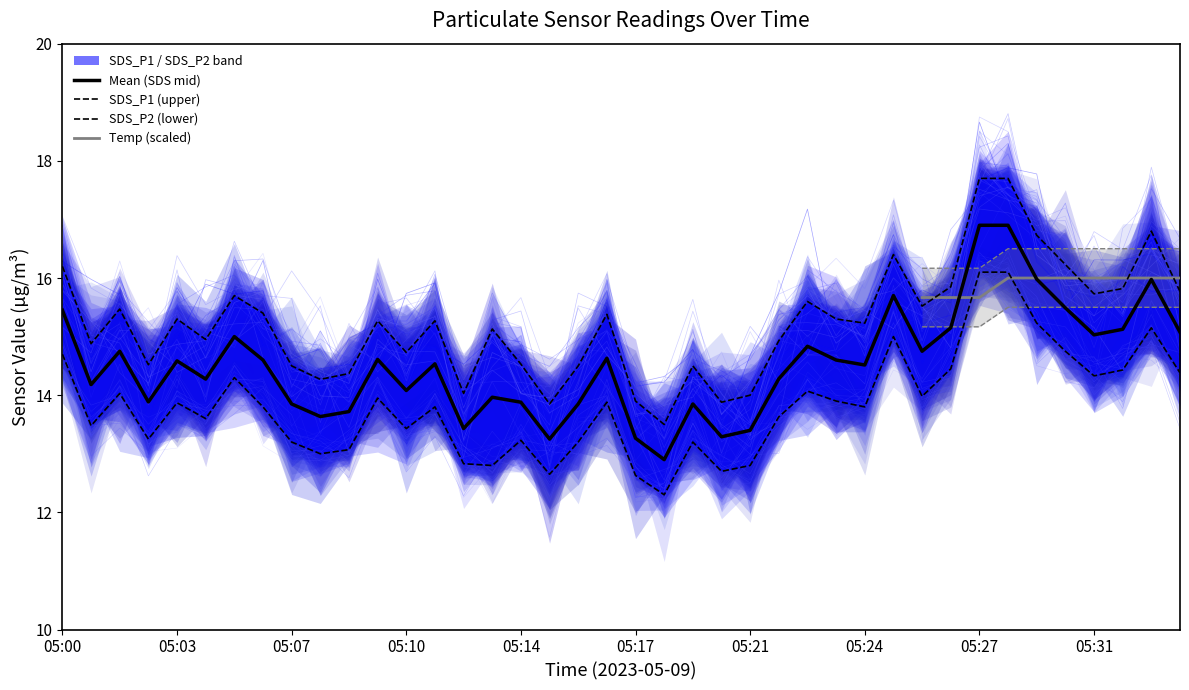

At which label does SDS_P2 reach its peak?

05:27